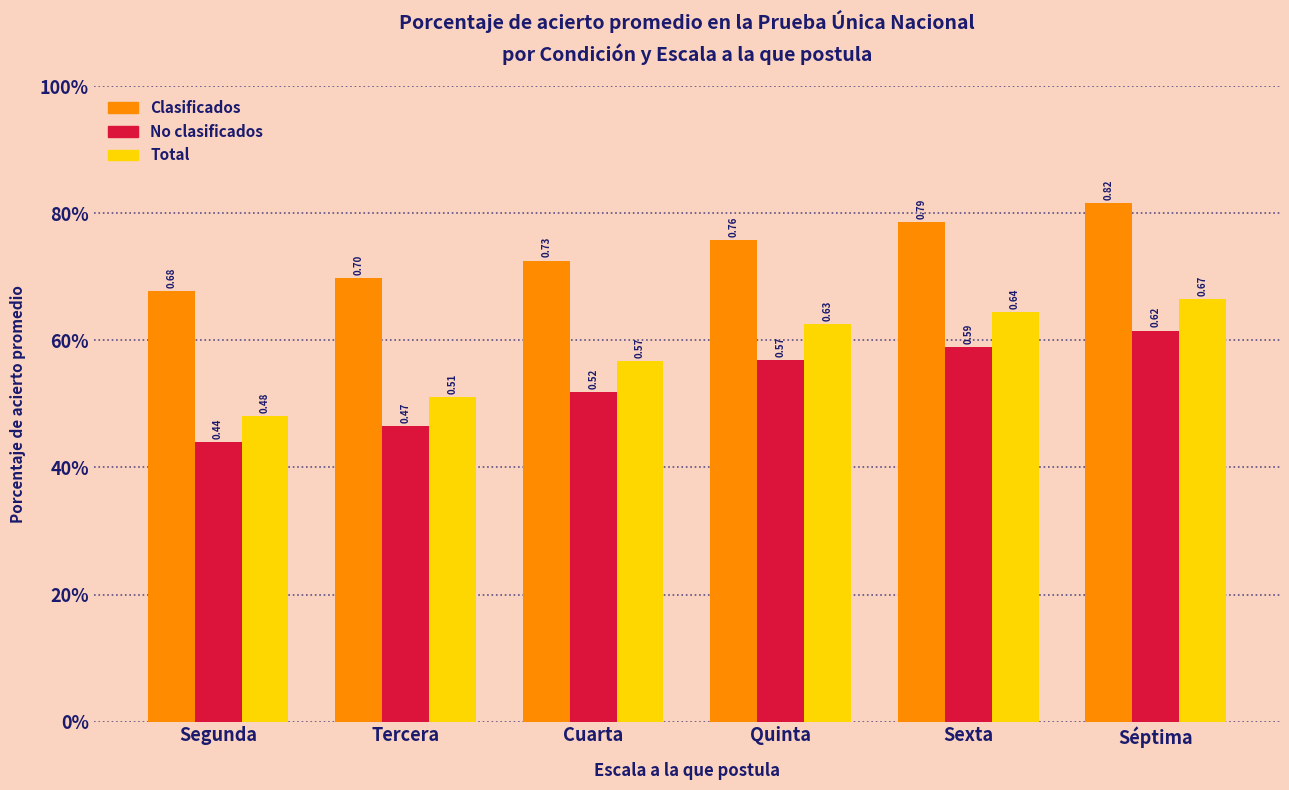

How many No clasificados values are between 0 and 1?

6